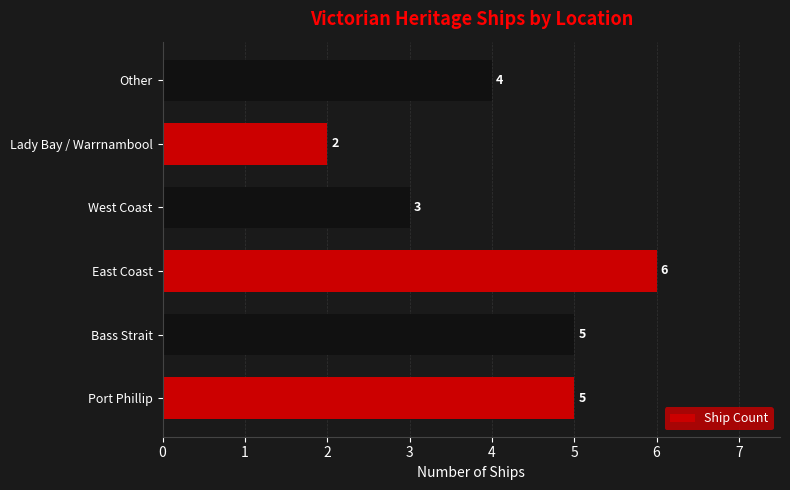

What is the average value?

4